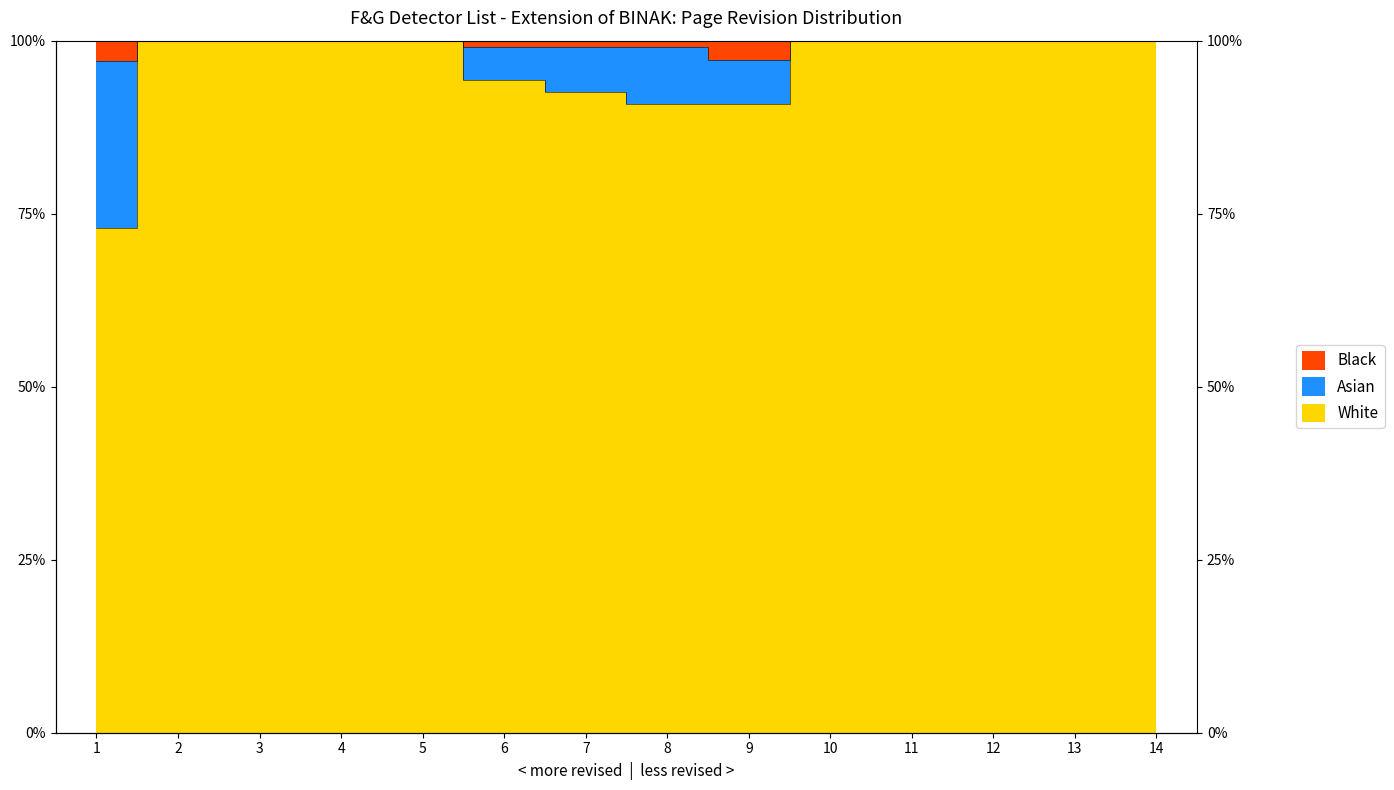

Between 2 and 12, which is larger?

2